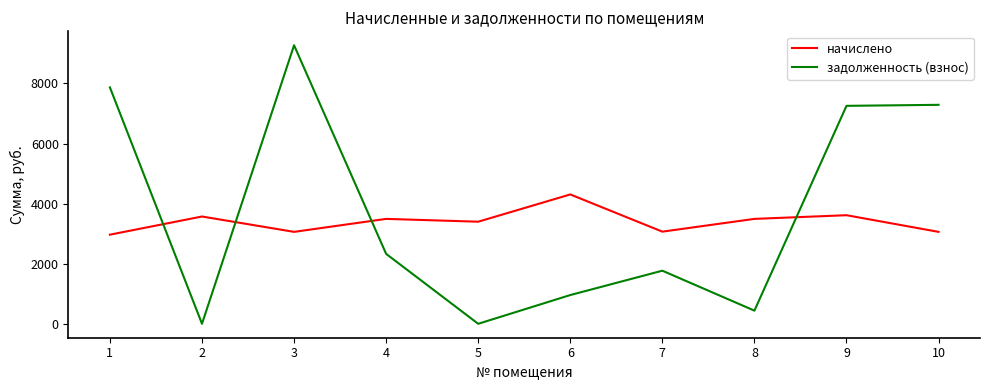

What are all the series names shown in the legend?

начислено, задолженность (взнос)